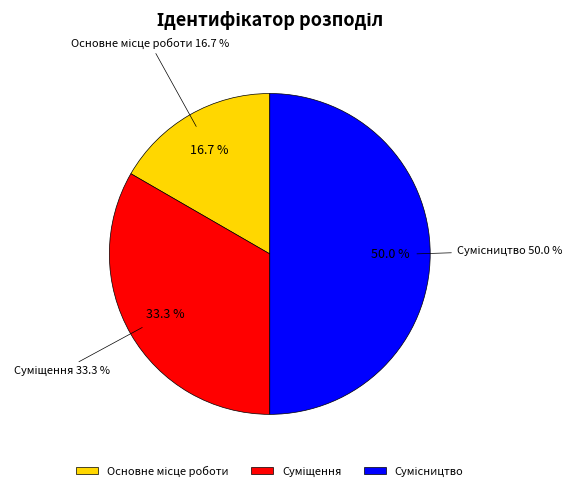

Which slice is the smallest?

Основне місце роботи